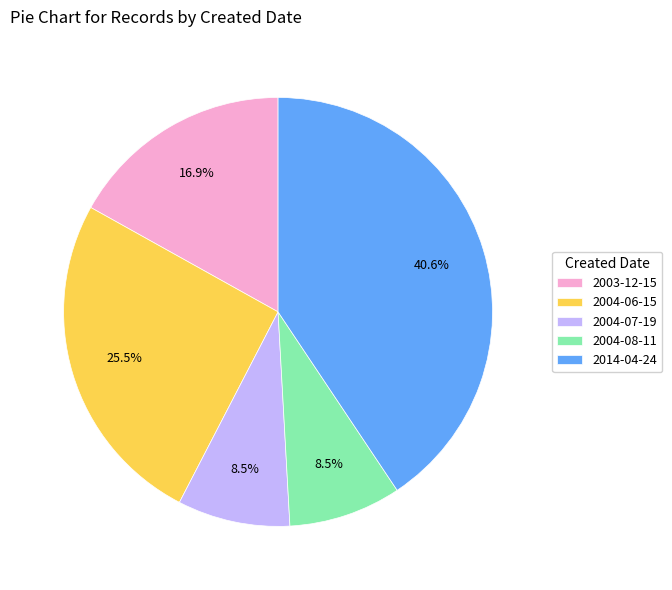

Do 2014-04-24 and 2004-08-11 together represent more than half of the pie?

No